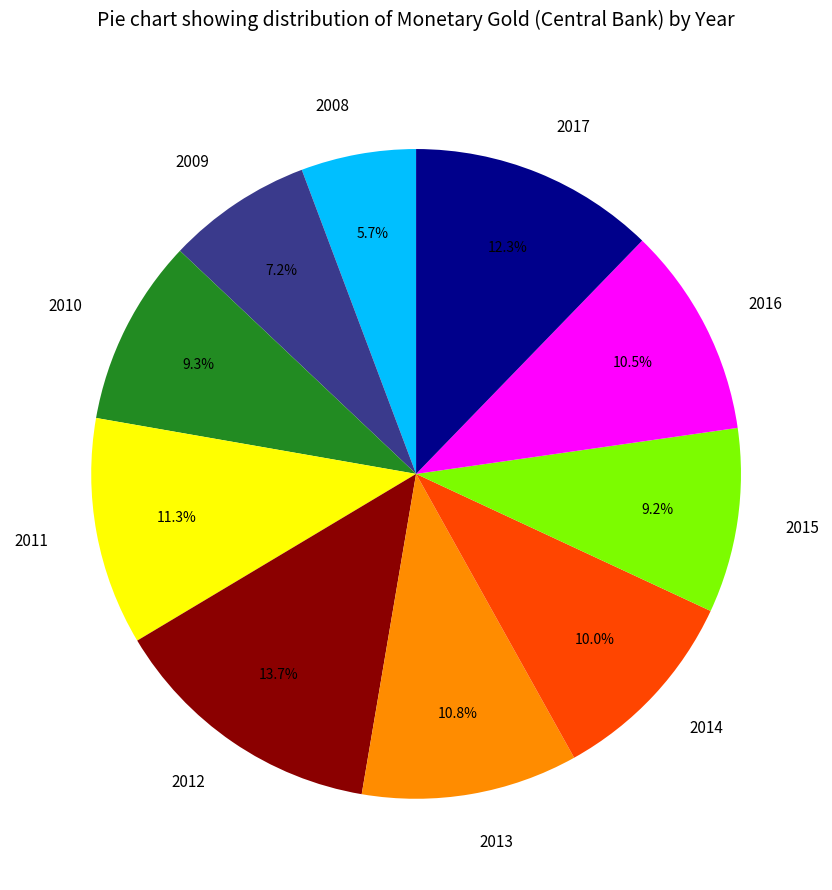

What is the largest slice in the pie chart?

2012